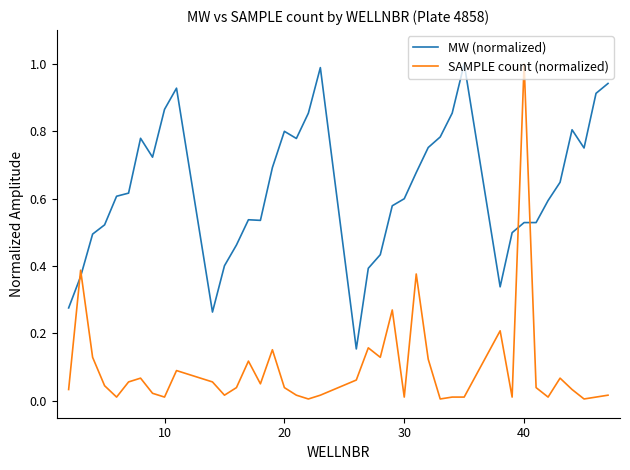

Rank the series by their average value, from highest to lowest.

MW (normalized), SAMPLE count (normalized)